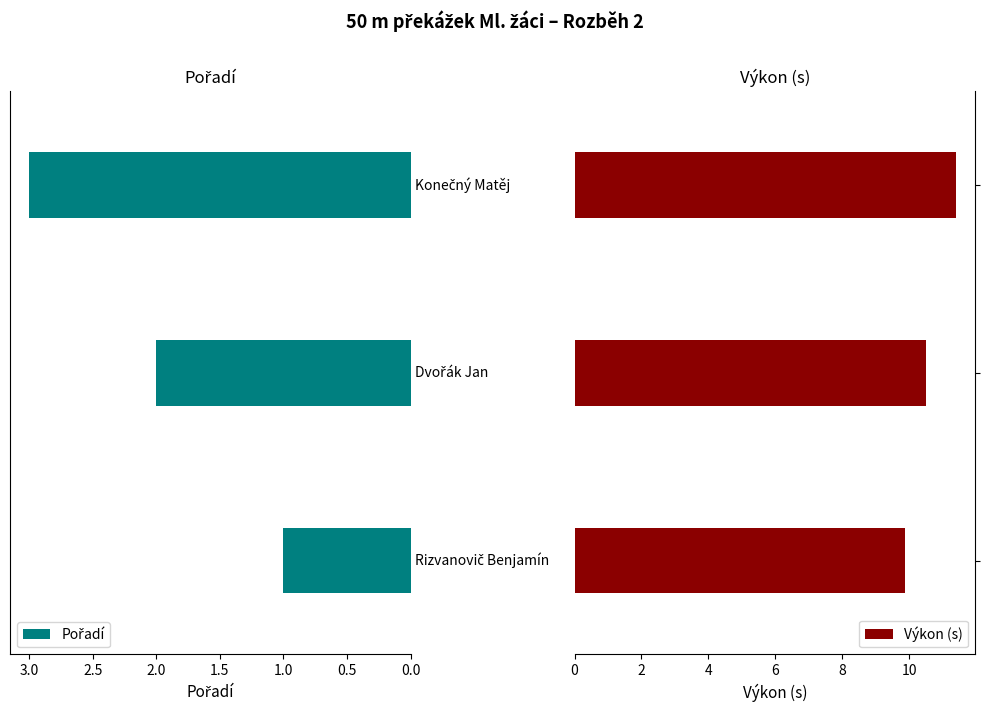

What is the difference between the maximum and second lowest values in the Výkon (s) series?

0.9